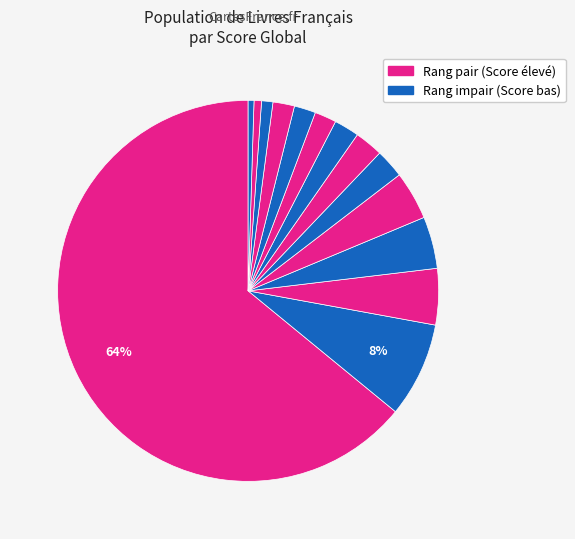

How many segments does this pie chart have?

14